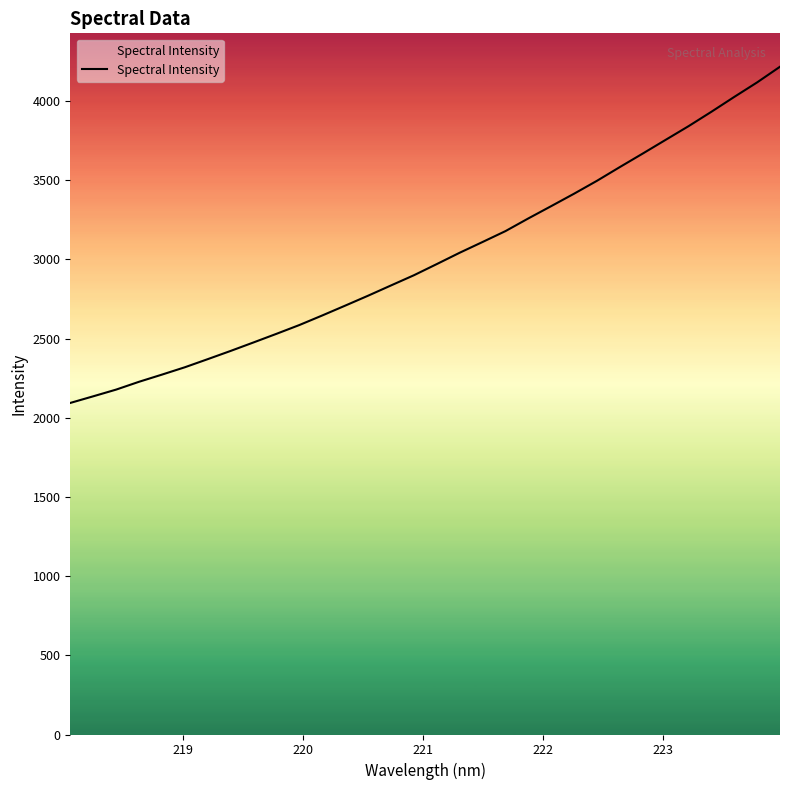

How many distinct data groups are displayed?

1